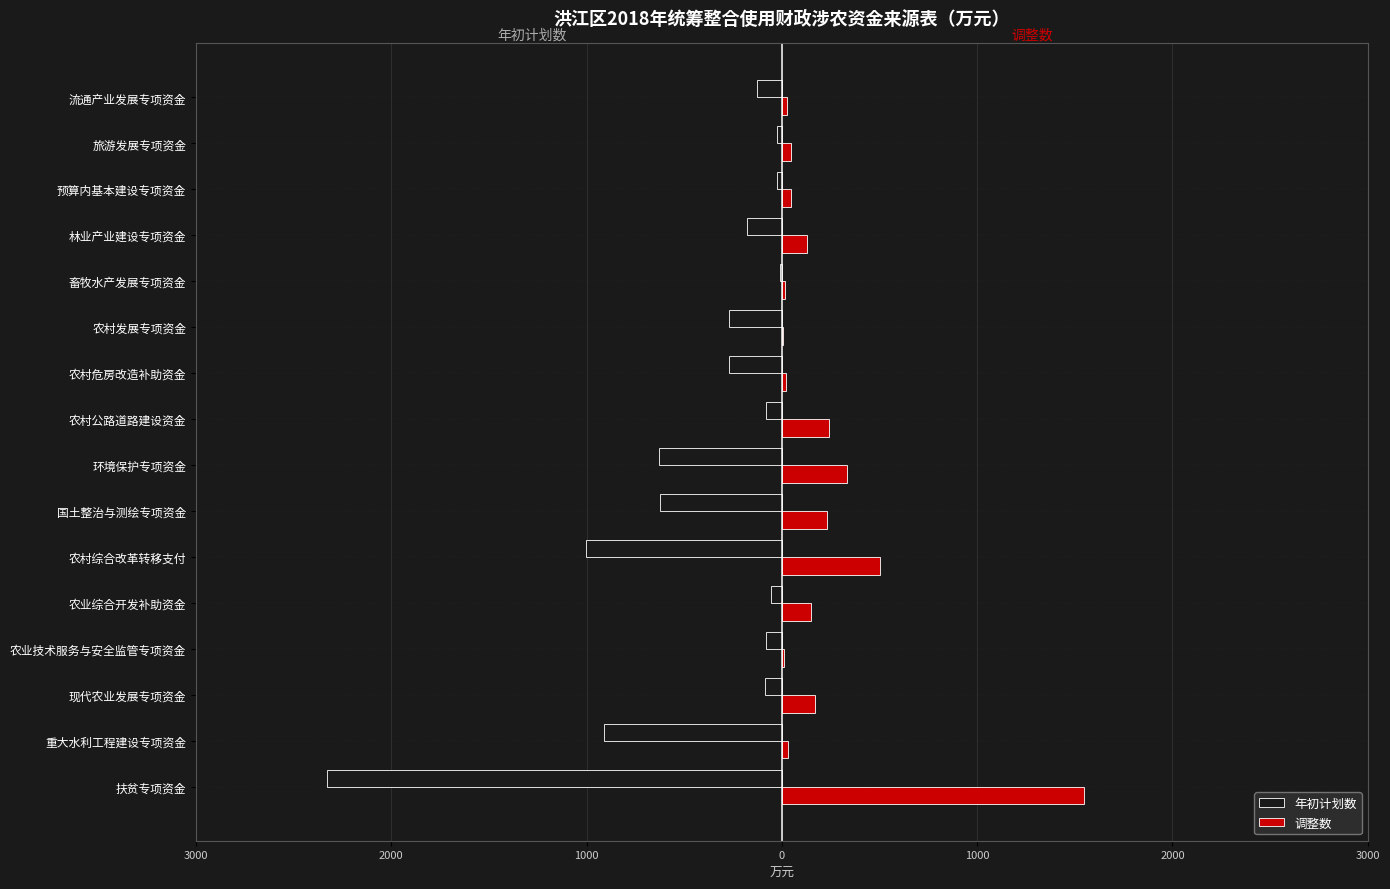

What is the difference between the maximum and minimum values in the 调整数 series?

1541.8